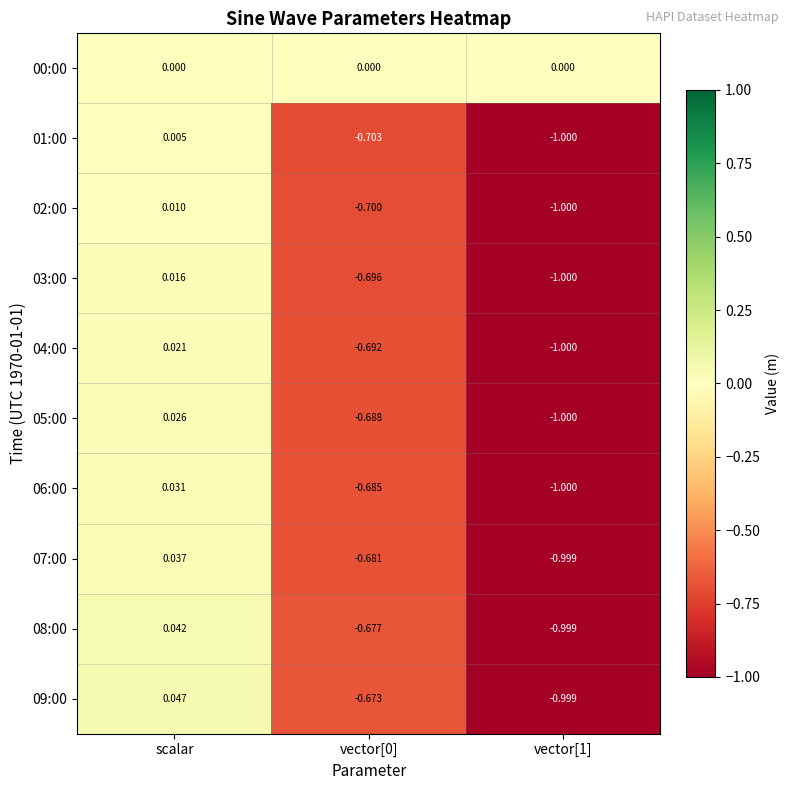

How many values in 07:00 are below zero?

2